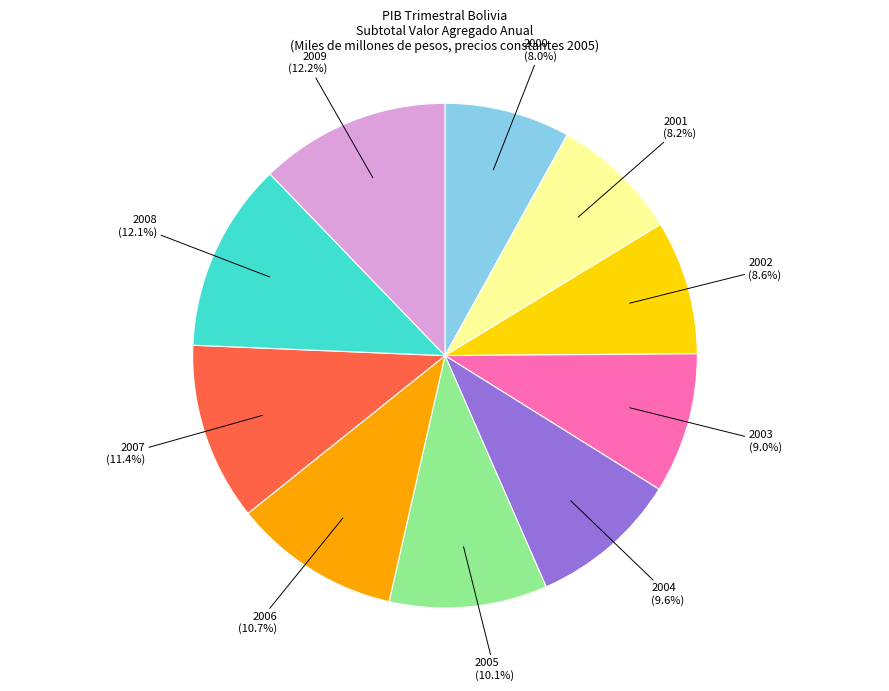

Is there any slice that represents more than half of the pie?

No